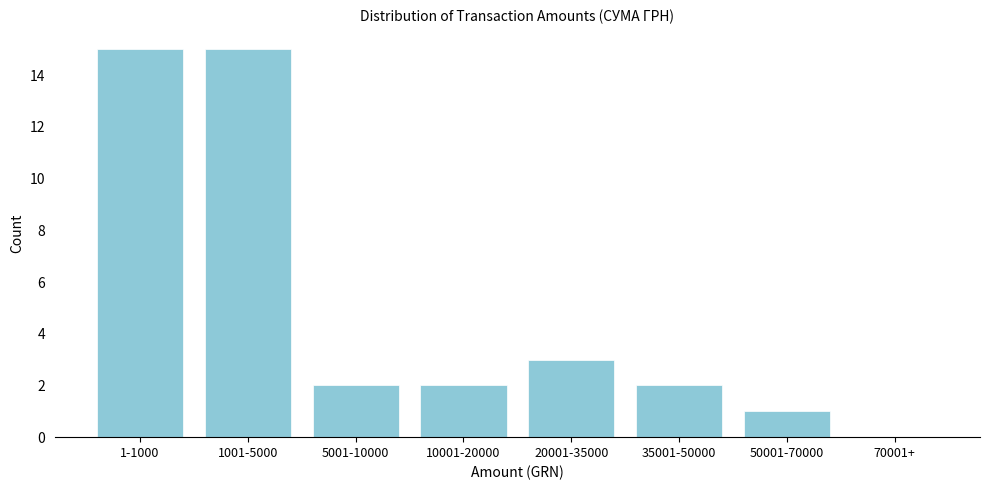

Reading left to right, what are all the values shown in this chart?

1-1000=15	1001-5000=15	5001-10000=2	10001-20000=2	20001-35000=3	35001-50000=2	50001-70000=1	70001+=0